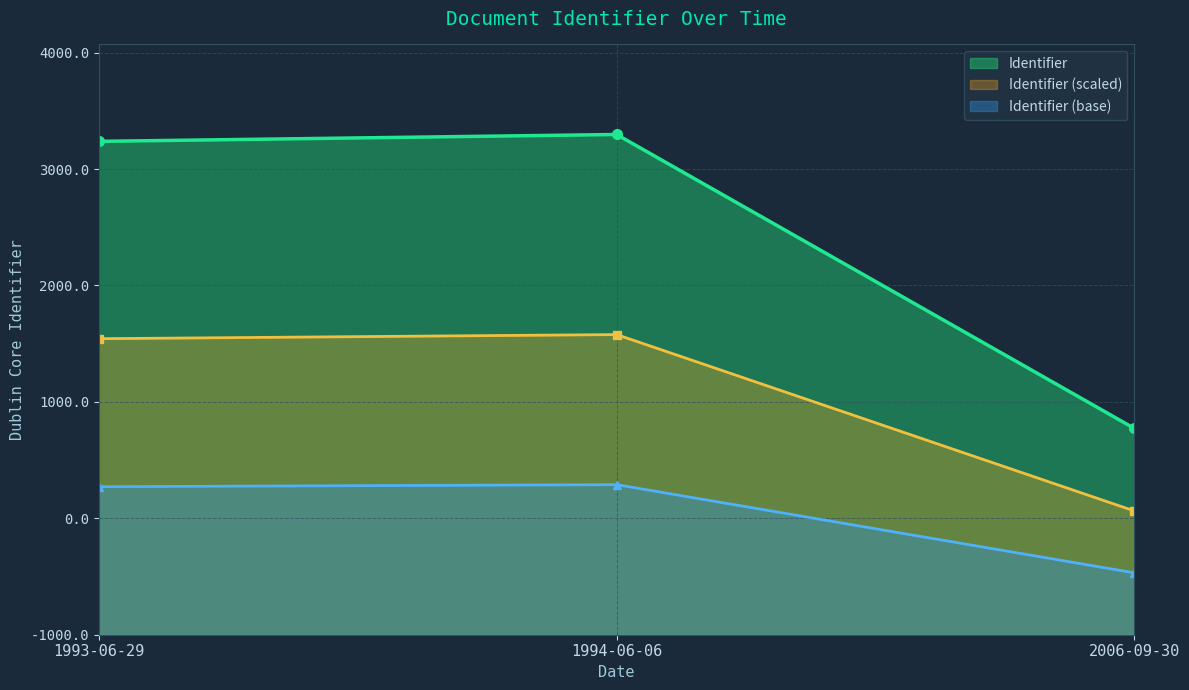

Does the chart have visible grid lines?

Yes